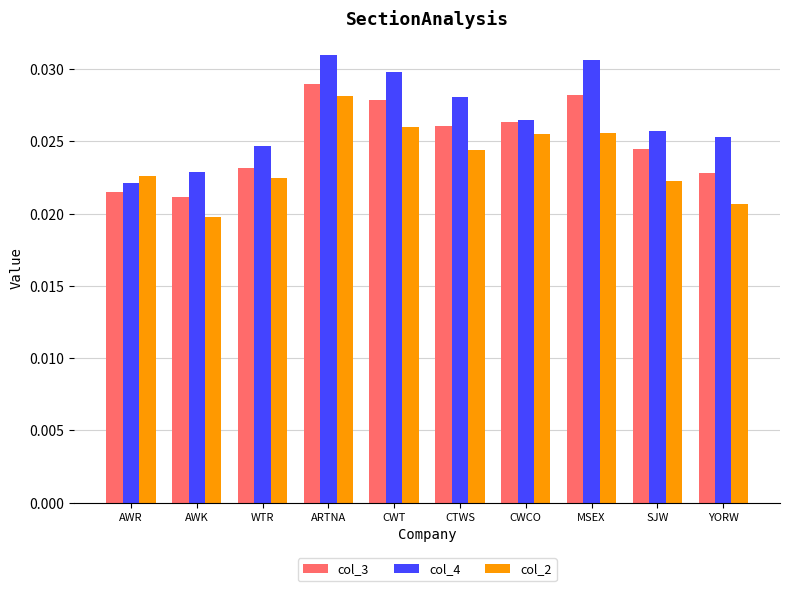

How many col_2 values are between 0 and 1?

10